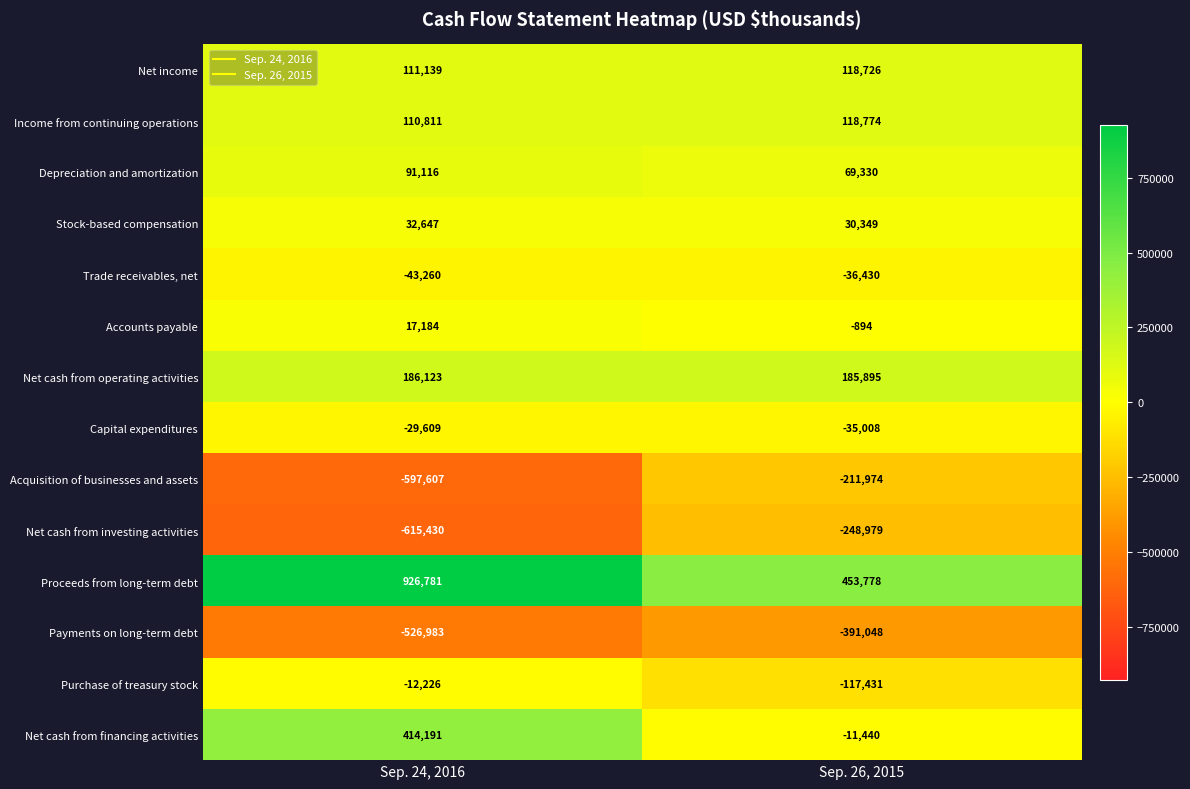

Reading left to right, extract all data points from this chart.

Net income: 111139	118726
Income from continuing operations: 110811	118774
Depreciation and amortization: 91116	69330
Stock-based compensation: 32647	30349
Trade receivables, net: -43260	-36430
Accounts payable: 17184	-894
Net cash from operating activities: 186123	185895
Capital expenditures: -29609	-35008
Acquisition of businesses and assets: -597607	-211974
Net cash from investing activities: -615430	-248979
Proceeds from long-term debt: 926781	453778
Payments on long-term debt: -526983	-391048
Purchase of treasury stock: -12226	-117431
Net cash from financing activities: 414191	-11440